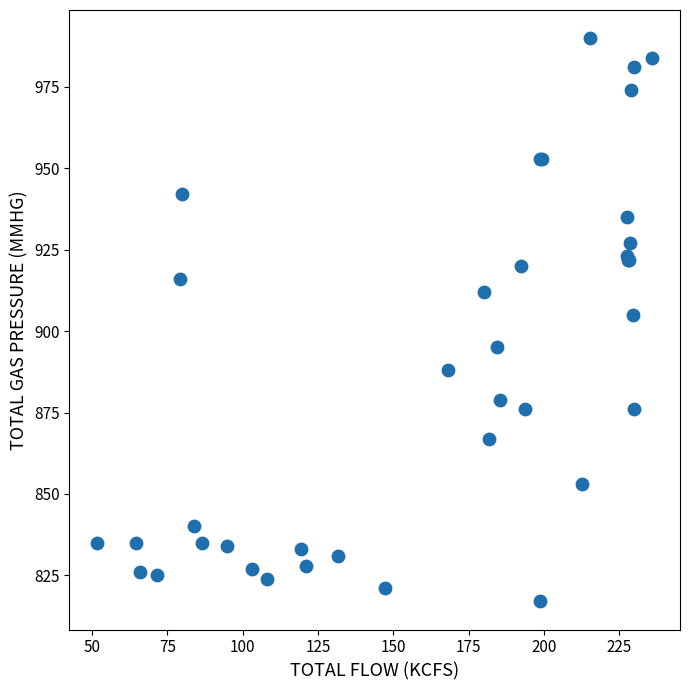

What Y value in the scatter plot is closest to 903?

905